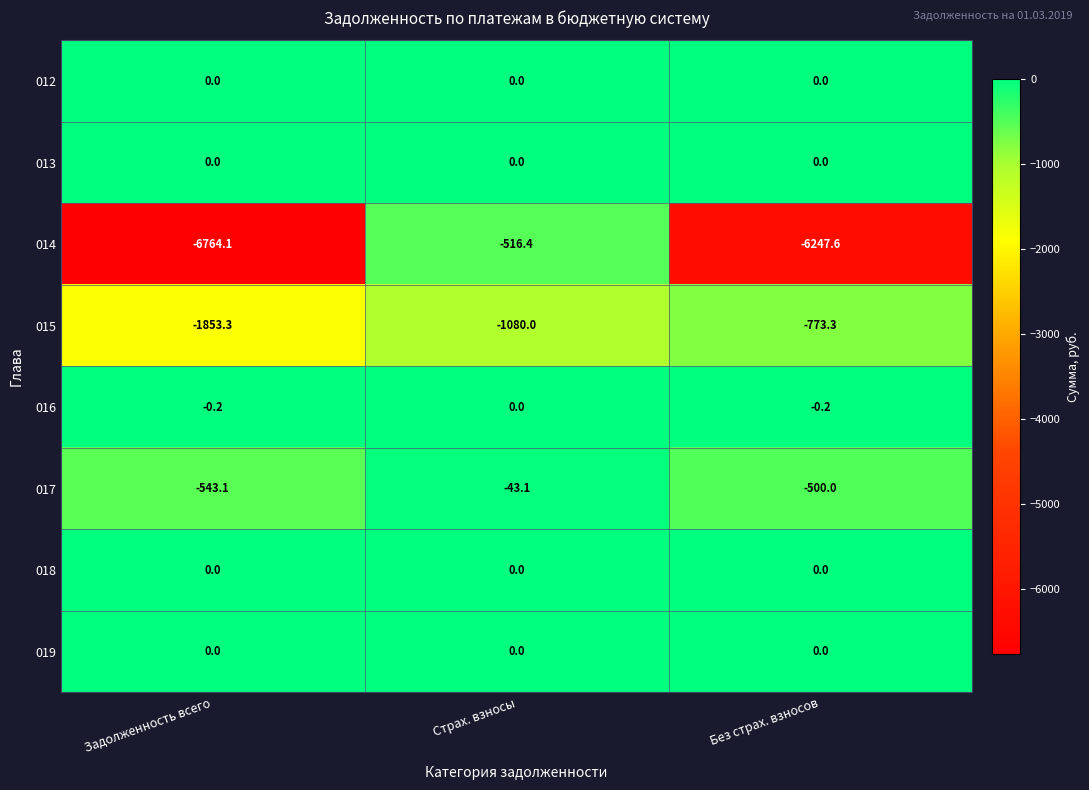

What is the sum of the 015 values at Без страх. взносов and Задолженность всего?

-2626.6